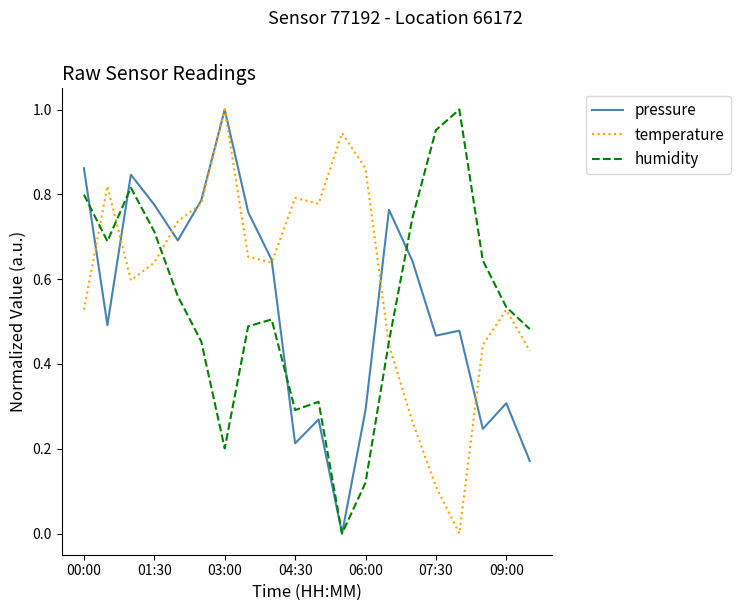

What are all the series names shown in the legend?

pressure, temperature, humidity